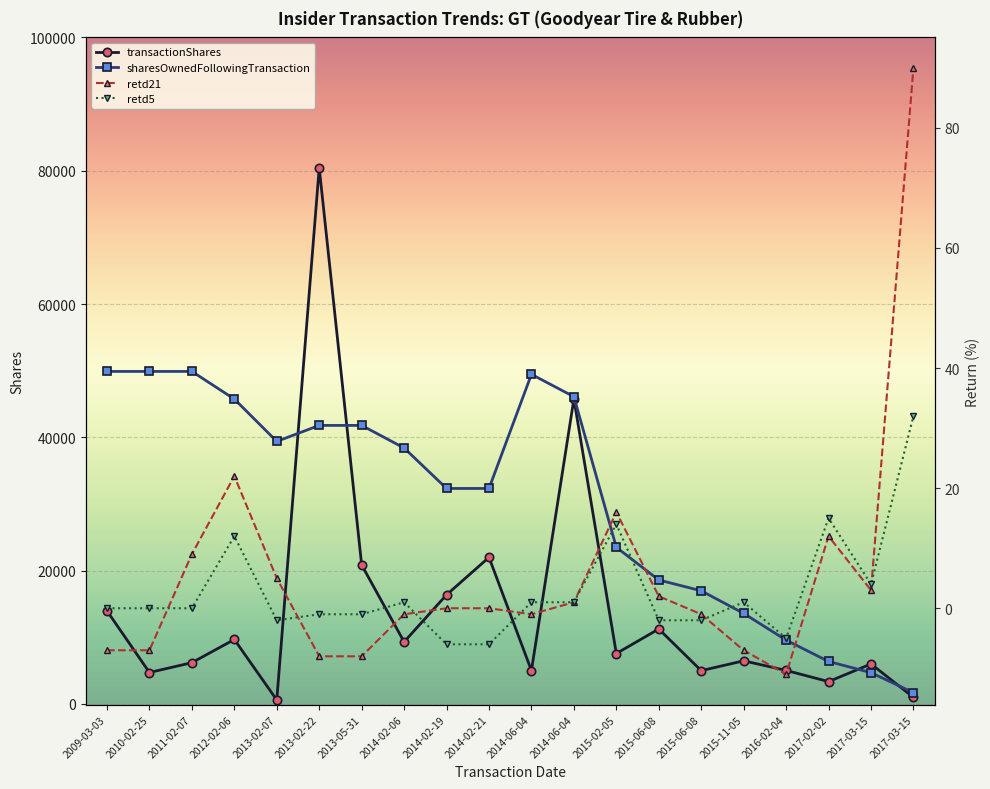

What is the value of the transactionShares point at the 13th from the left?

7569